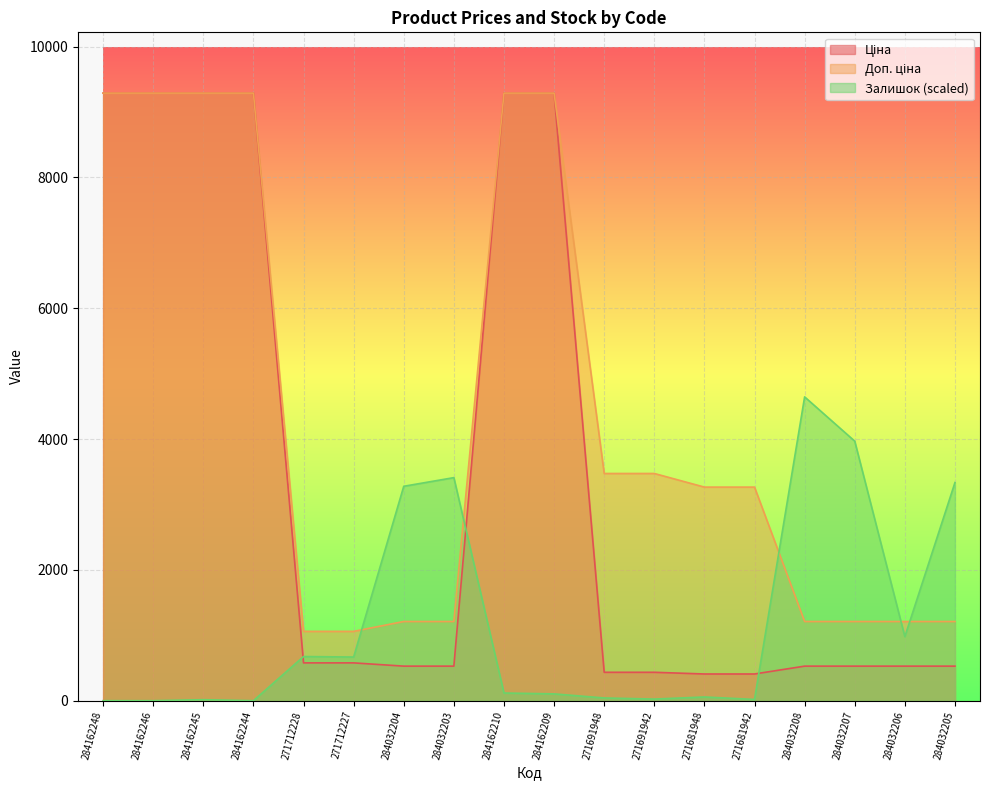

Which series has the largest range (max minus min)?

Ціна